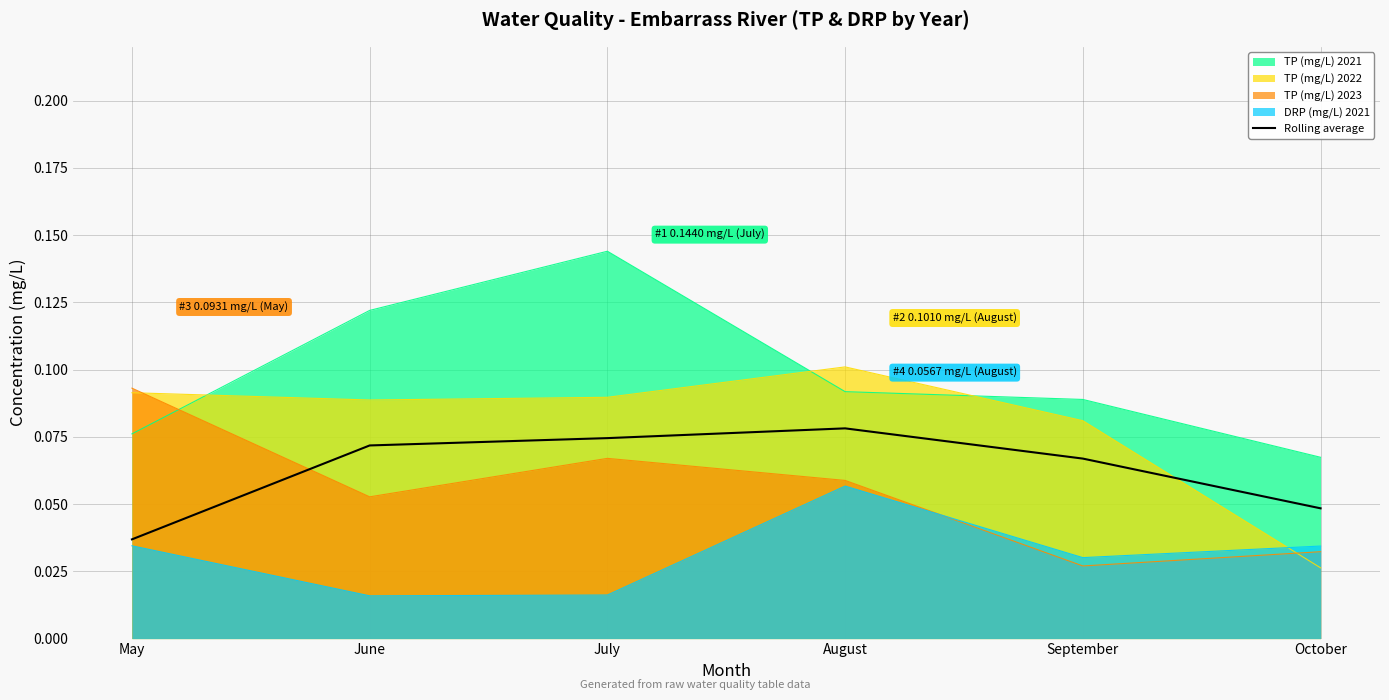

At which label does TP (mg/L) 2023 reach its peak?

May